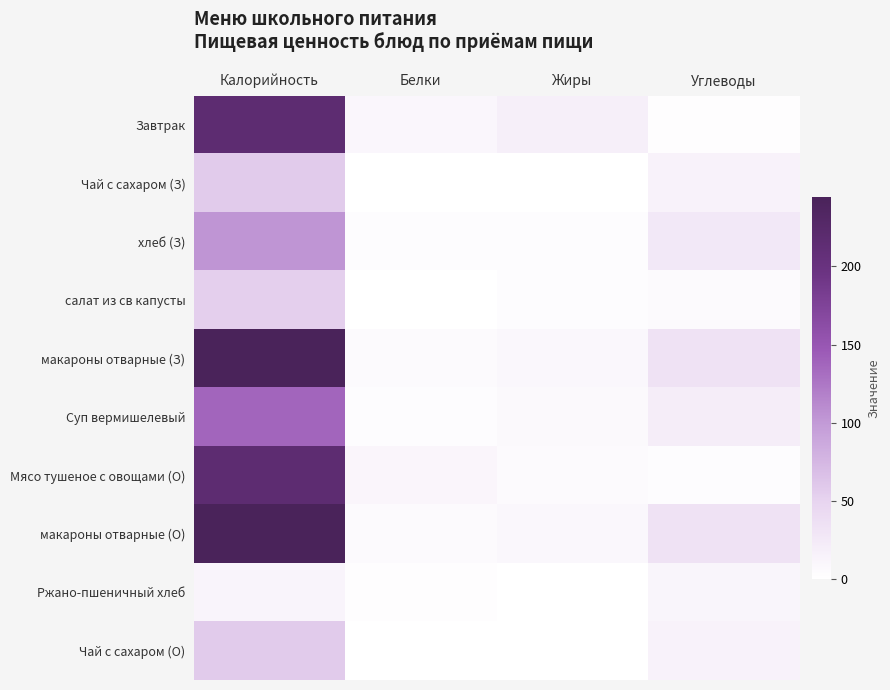

At how many categories does at least one series exceed 196?

1